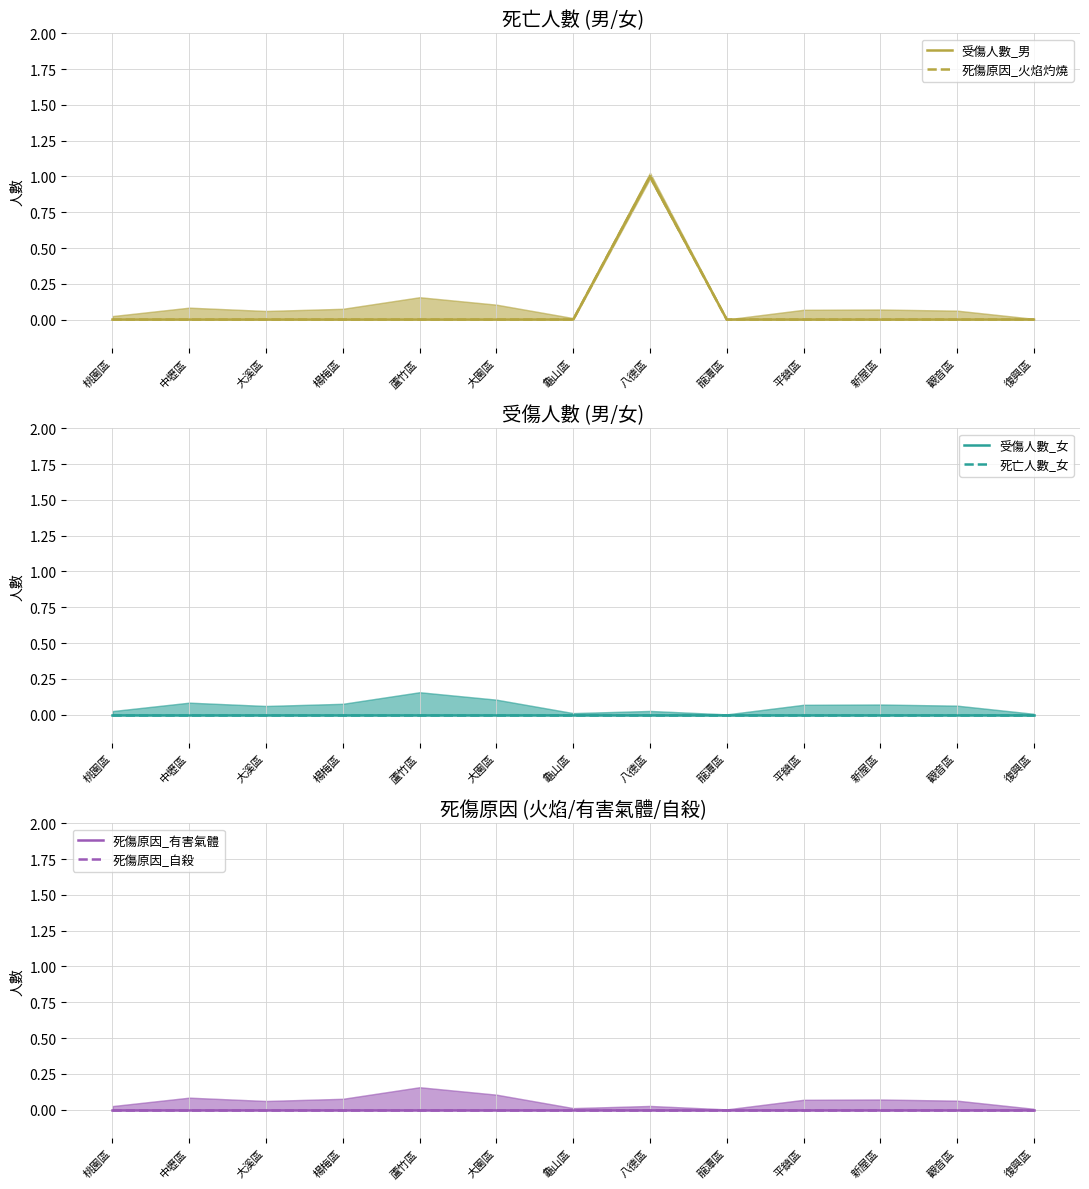

What is the value of the 死傷原因_火焰灼燒 point at the 8th from the left?

1